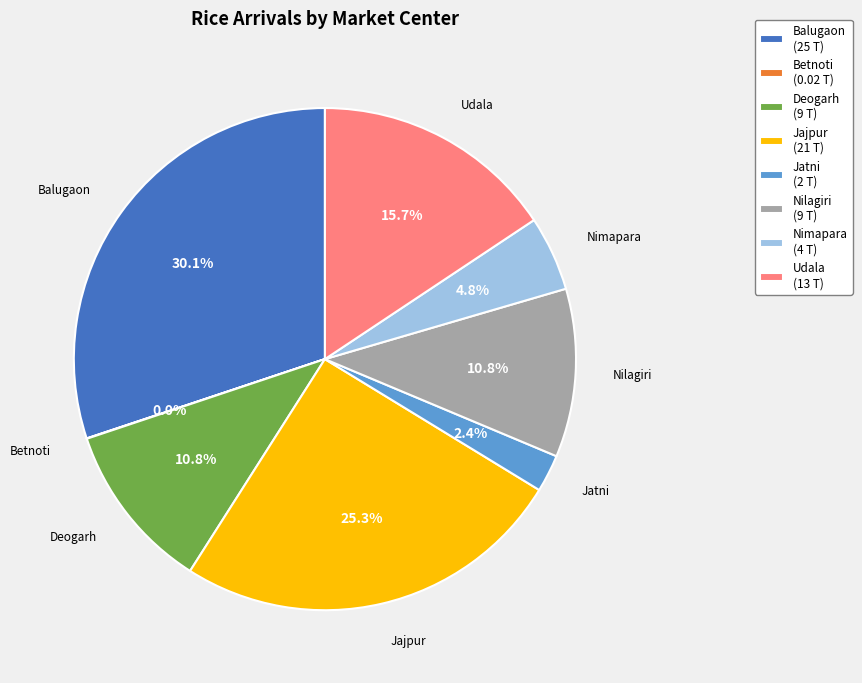

Which slice is the largest?

Balugaon